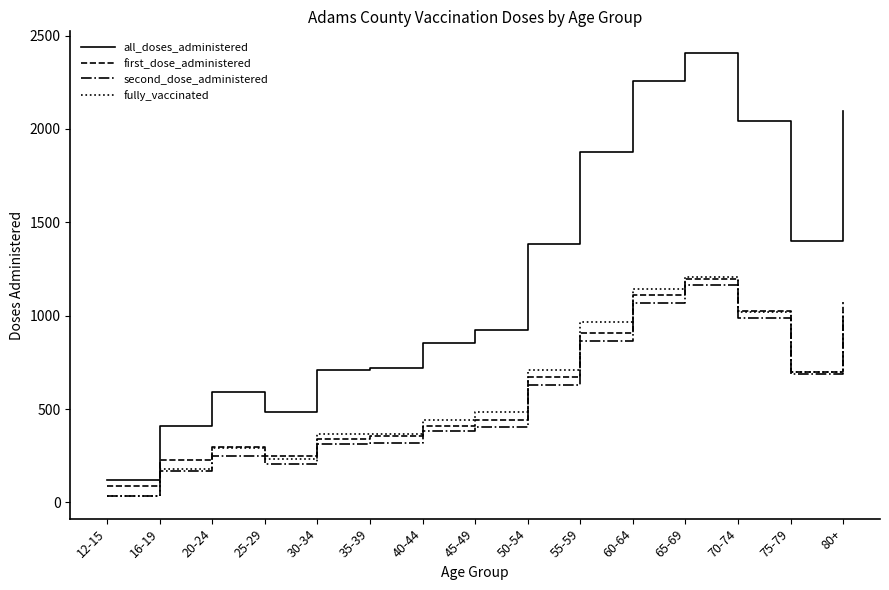

What is the minimum value for first_dose_administered?

86